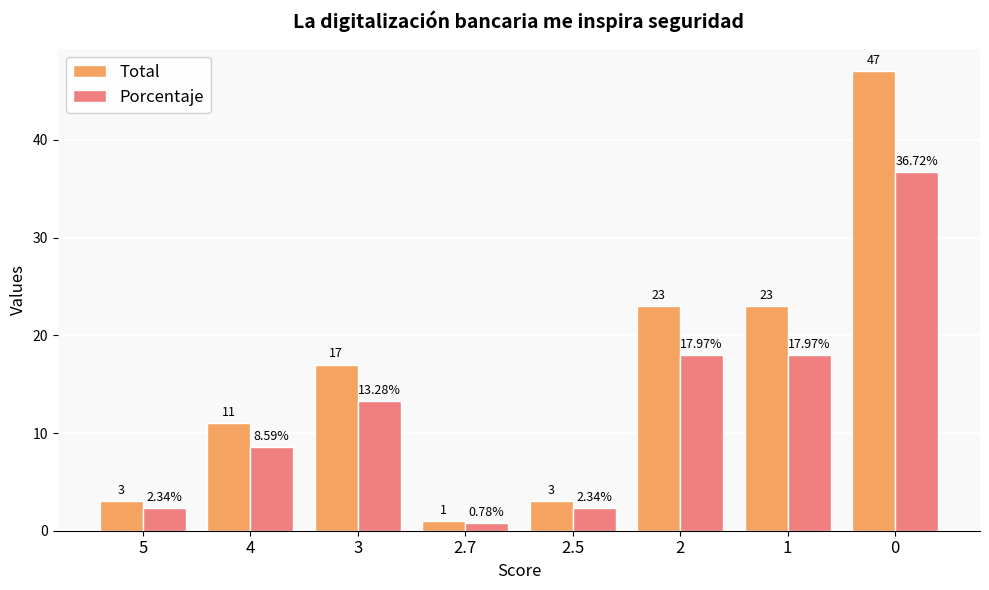

List the series in order of their peak value, lowest first.

Porcentaje, Total